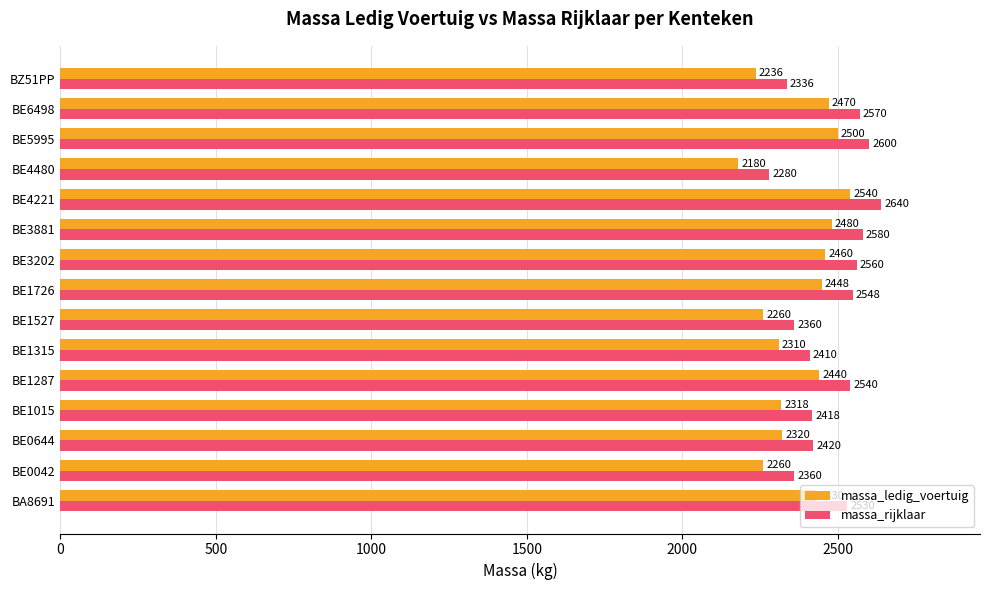

Rank the series by their maximum value, from lowest to highest.

massa_ledig_voertuig, massa_rijklaar